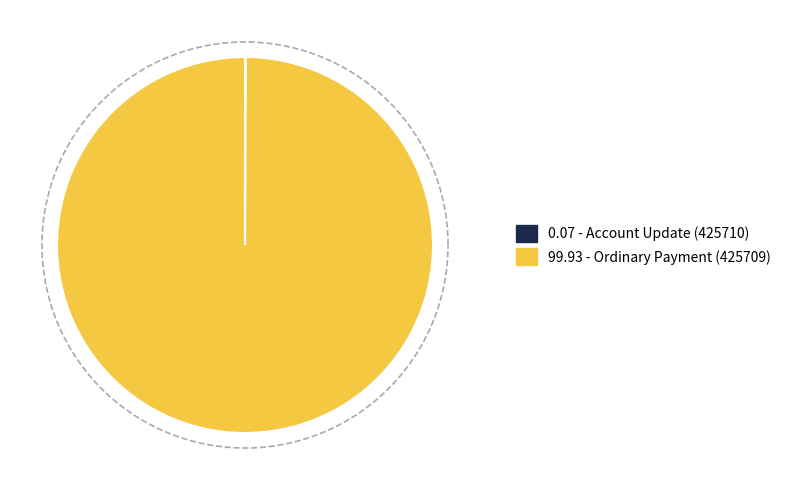

Which category accounts for the majority?

Ordinary Payment (425709)